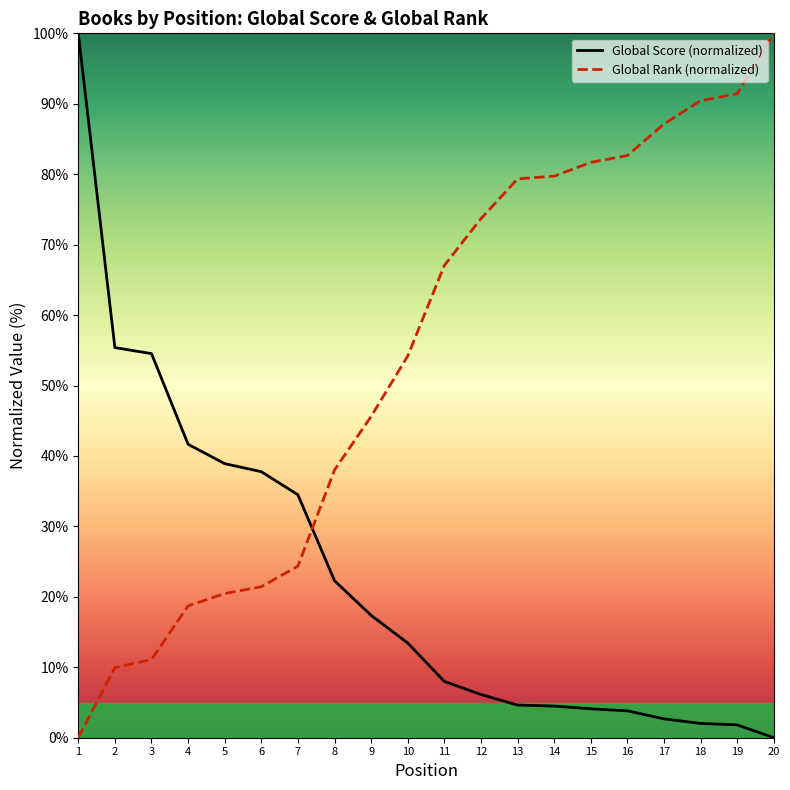

Which series has the largest total across all categories?

Global Rank (normalized)